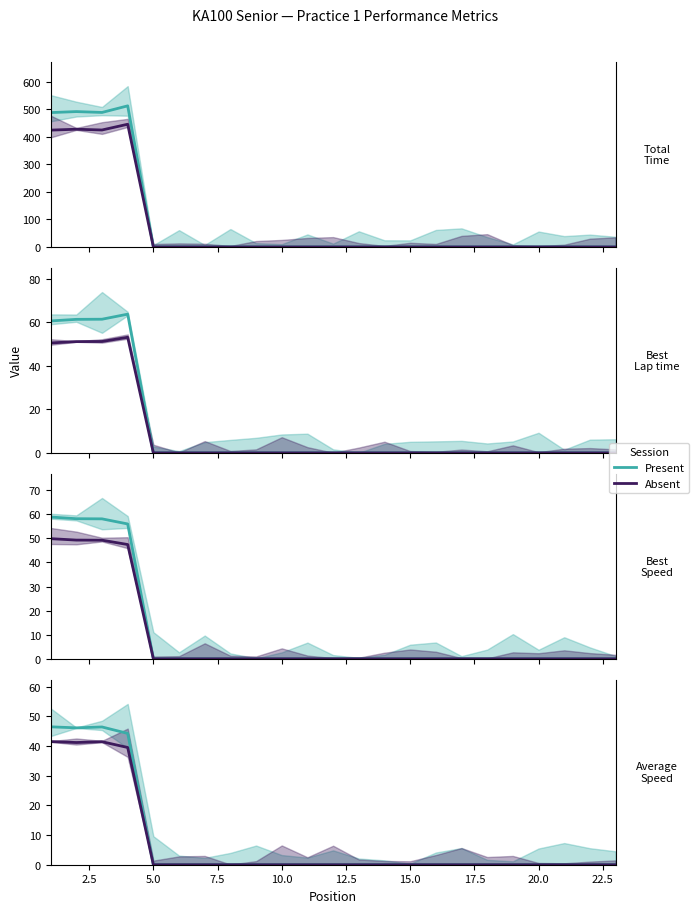

How many lines are shown in the chart?

2